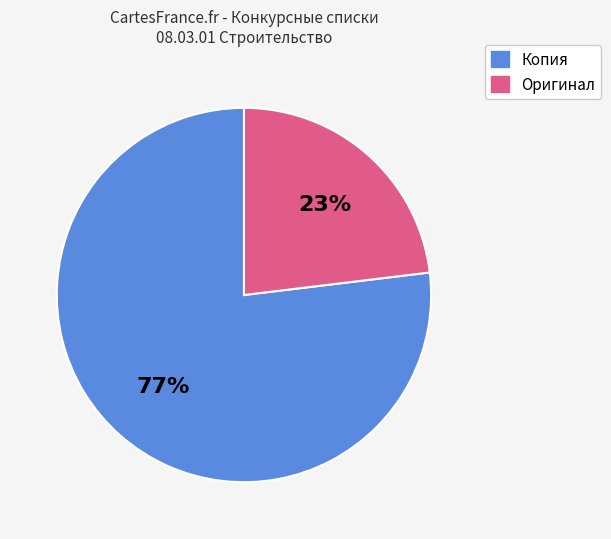

To the nearest percent, what is the difference between the largest and smallest slice percentages?

54%